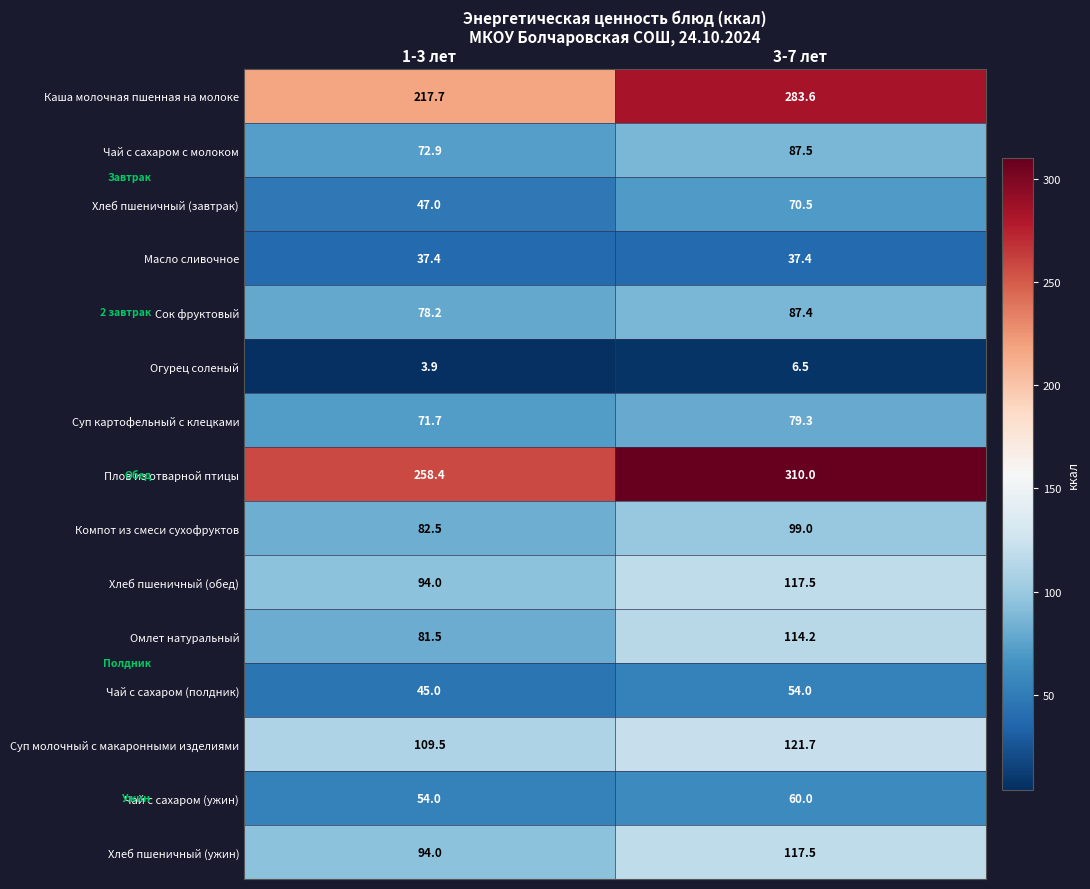

Which series has the widest spread of values?

Каша молочная пшенная на молоке